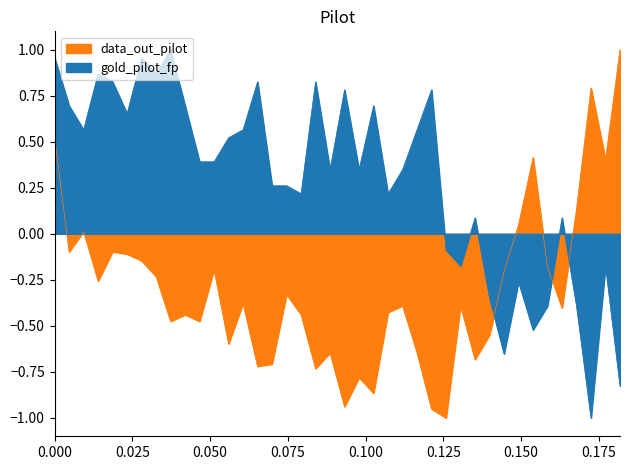

What is the minimum value shown in the chart?

-1.0